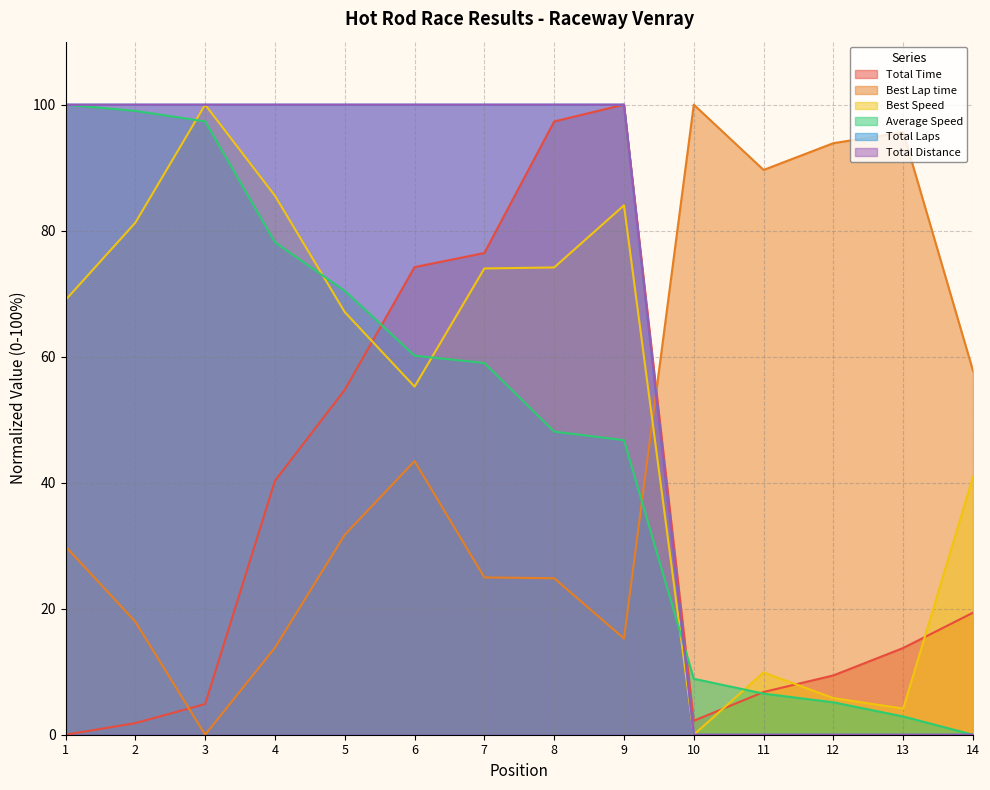

How many data points in Best Lap time are less than 31?

7